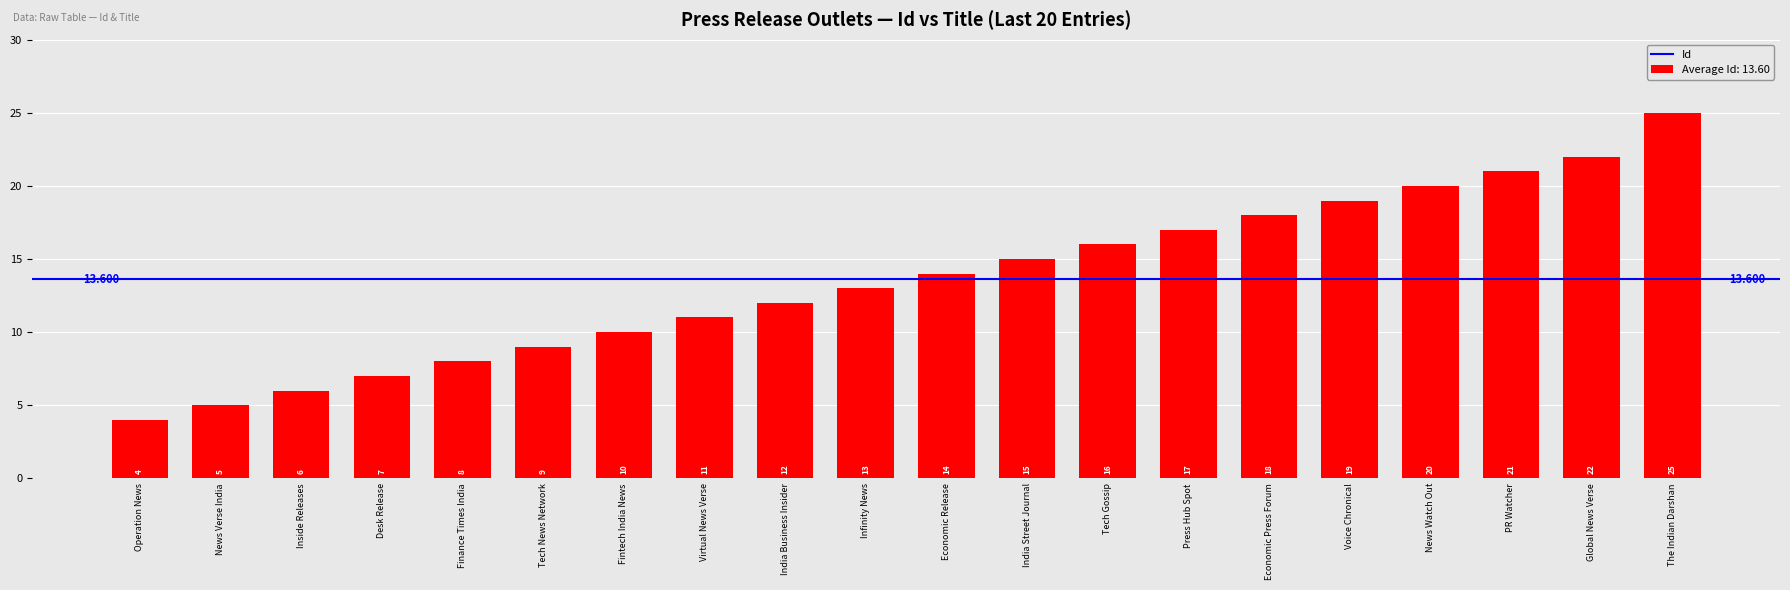

The value at Press Hub Spot is 5. True or false?

False